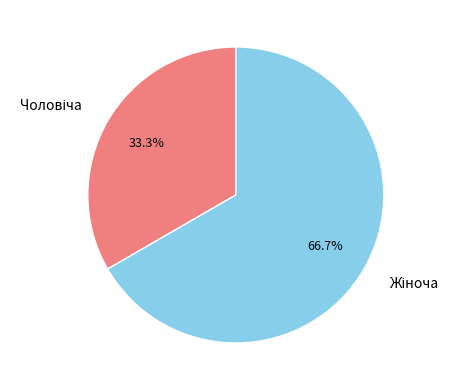

How many segments does this pie chart have?

2